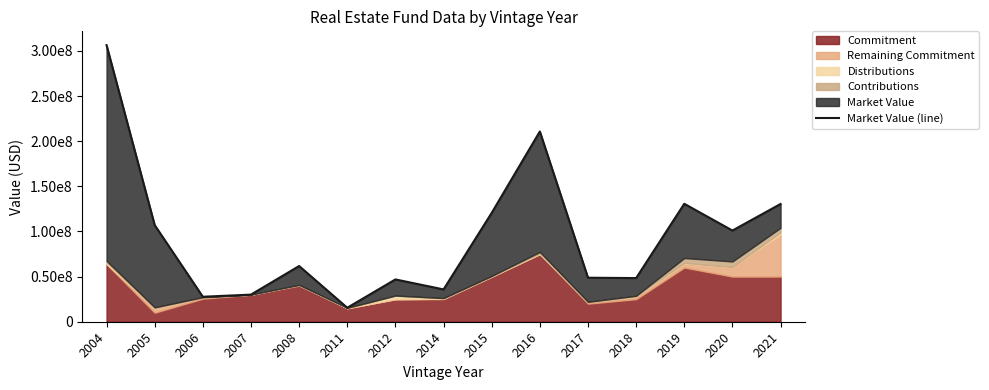

How many points are lower than both their immediate neighbors (excluding endpoints)?

5